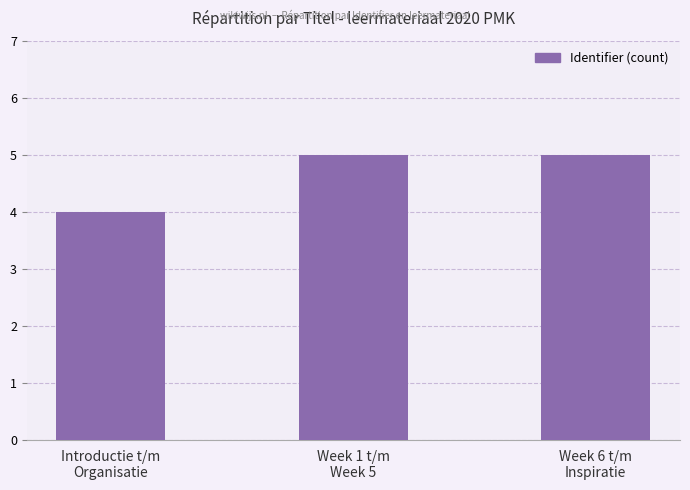

What is the label of the 1st bar from the right?

Week 6 t/m
Inspiratie